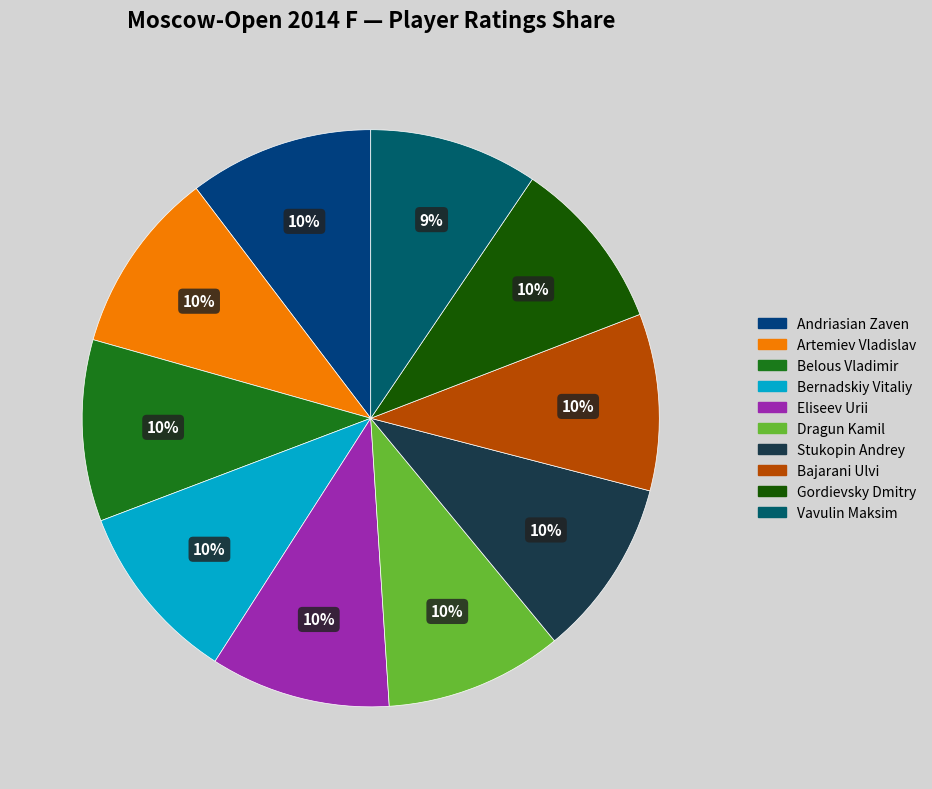

Count the number of slices in the pie.

10